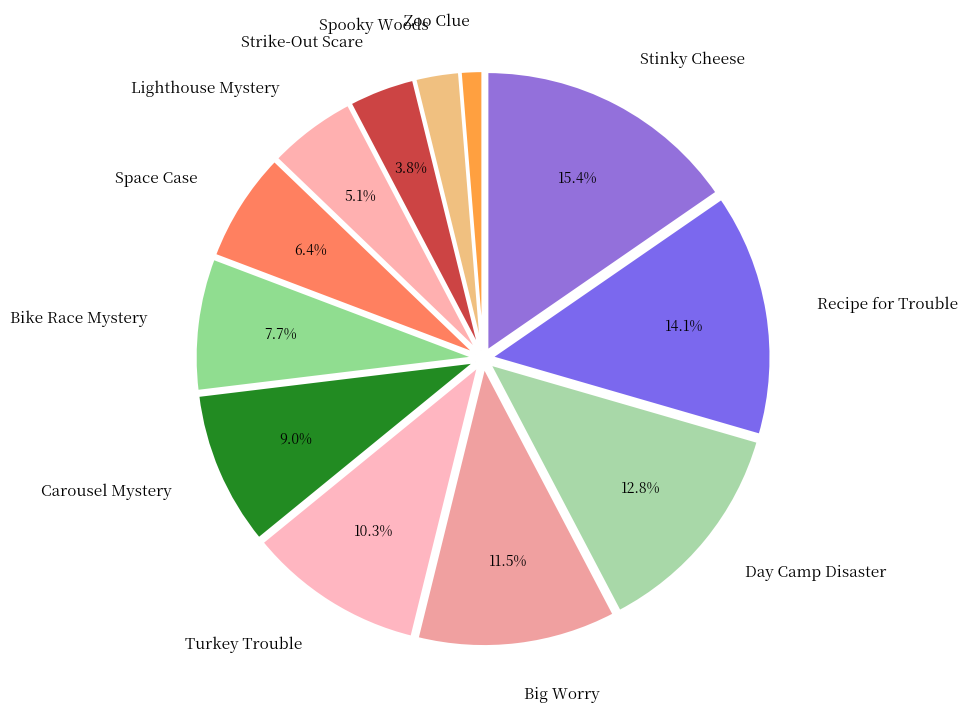

Does Turkey Trouble account for over 50% of the chart?

No